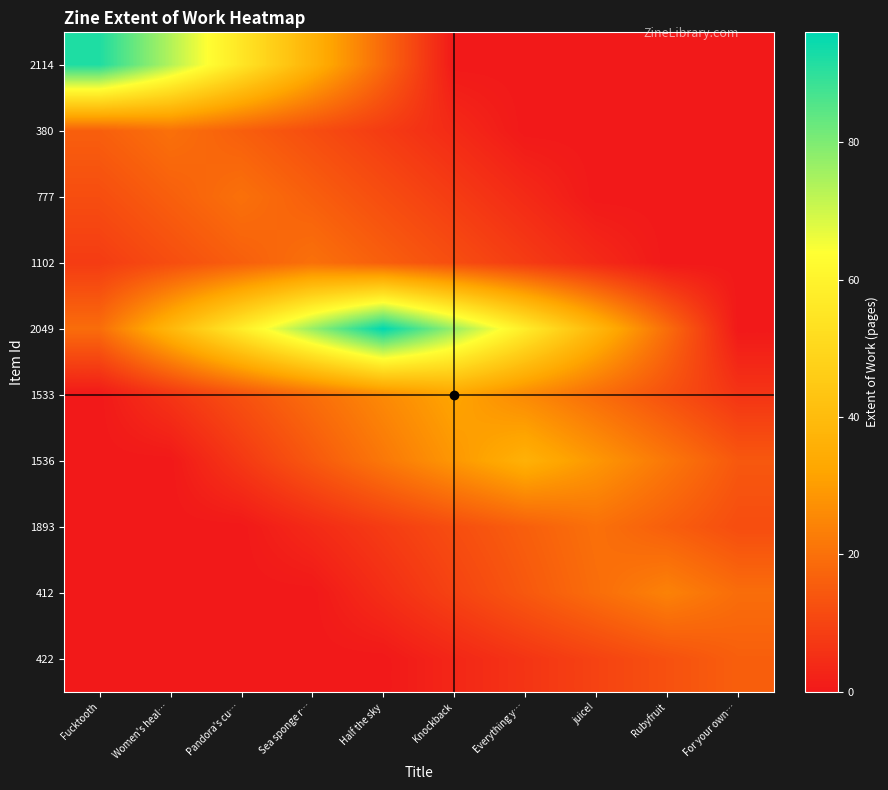

Which has a higher value, Pandora's cu… or Half the sky?

Pandora's cu…